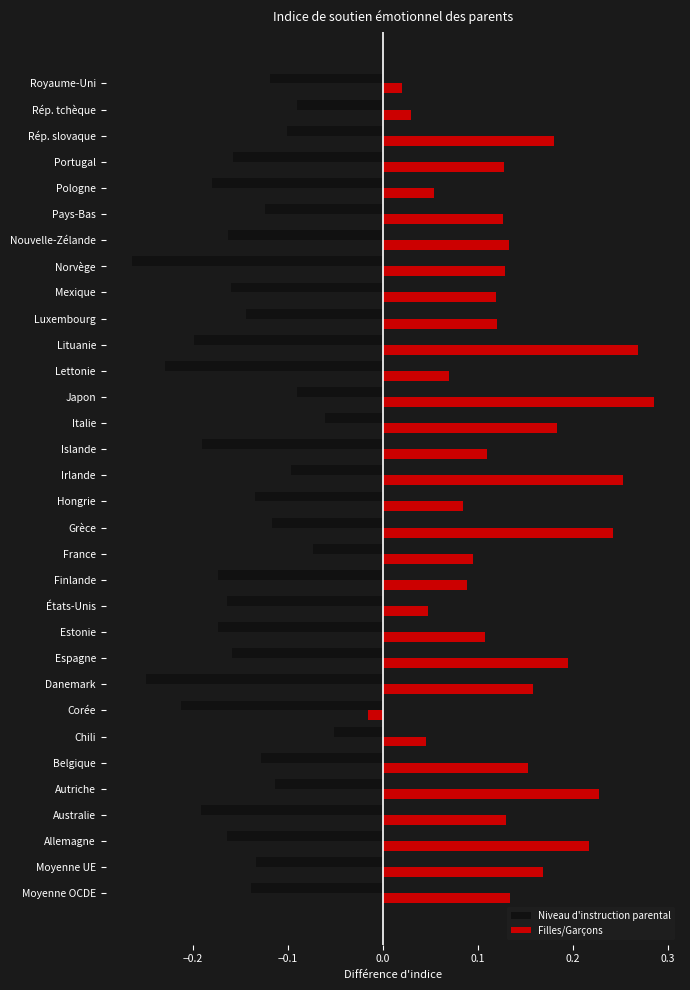

The Niveau d'instruction parental series shows -0.1 at Moyenne UE. True or false?

True